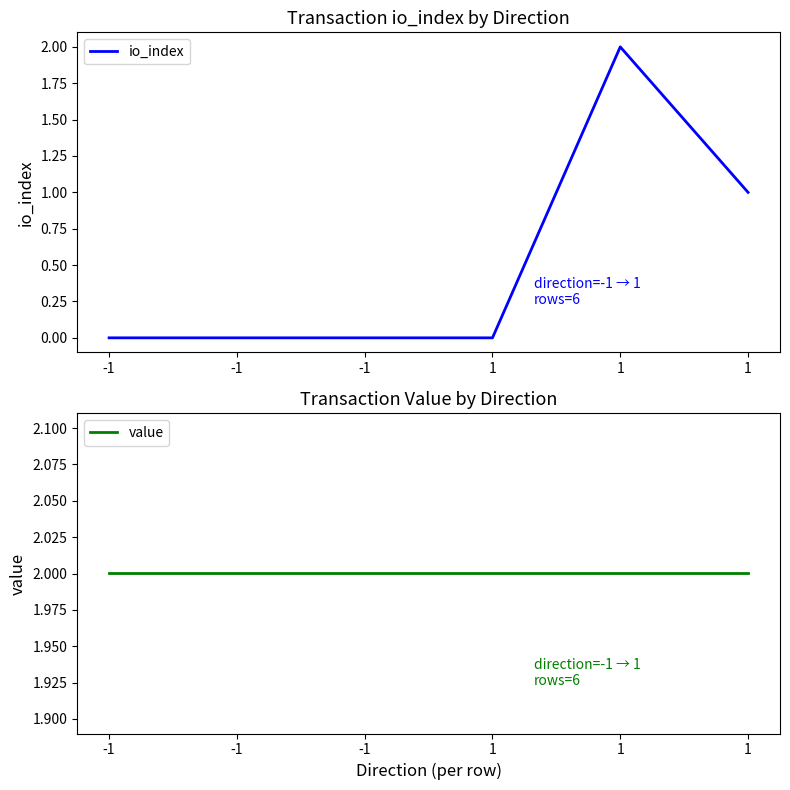

True or false: value and io_index intersect in this chart.

False